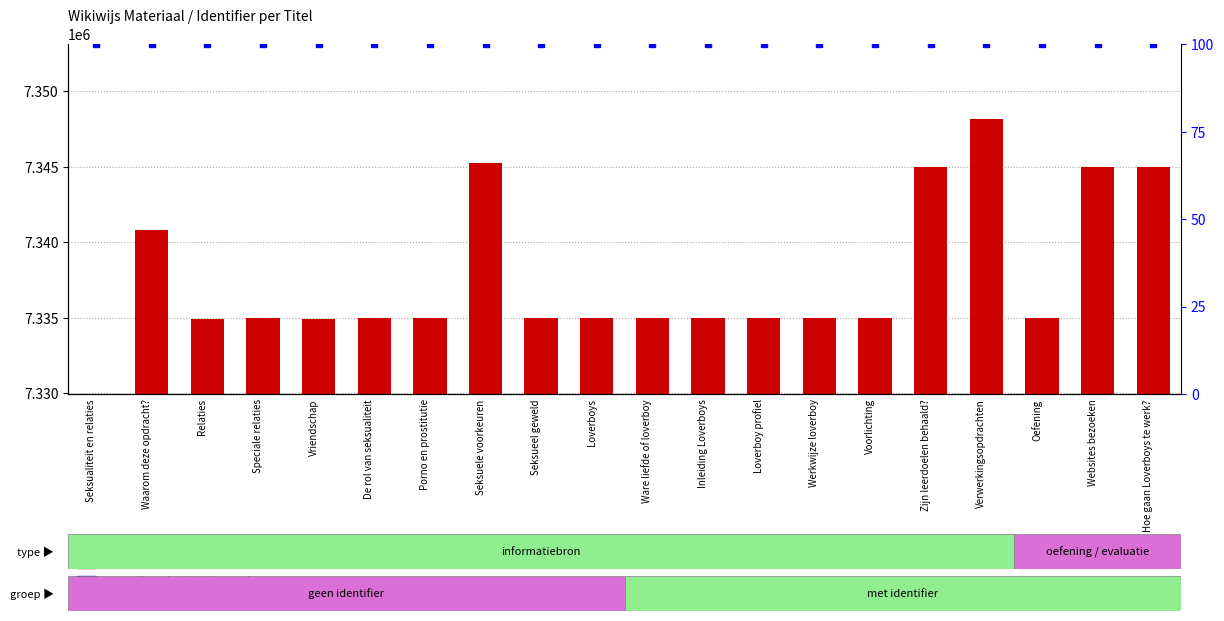

Rank the categories by percentile rank within the sample value from highest to lowest.

Seksualiteit en relaties, Waarom deze opdracht?, Relaties, Speciale relaties, Vriendschap, De rol van seksualiteit, Porno en prostitutie, Seksuele voorkeuren, Seksueel geweld, Loverboys, Ware liefde of loverboy, Inleiding Loverboys, Loverboy profiel, Werkwijze loverboy, Voorlichting, Zijn leerdoelen behaald?, Verwerkingsopdrachten, Oefening, Websites bezoeken, Hoe gaan Loverboys te werk?